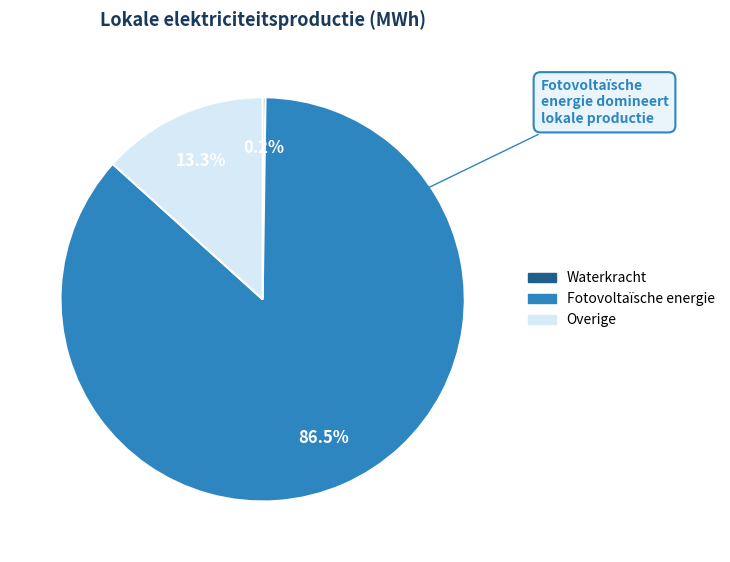

Is there a majority slice in this chart?

Yes